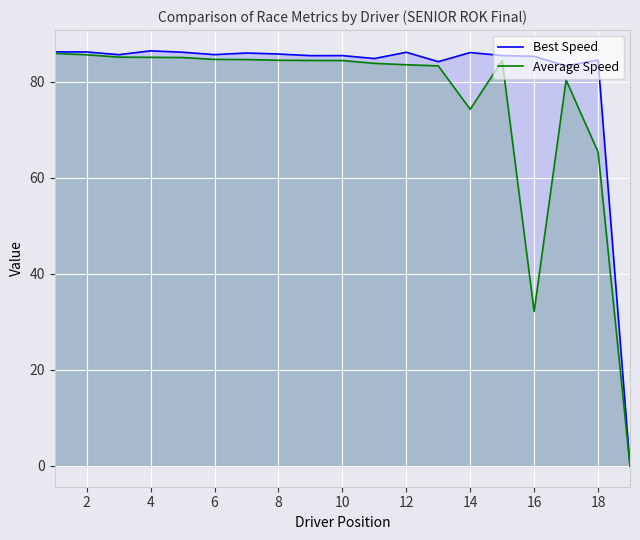

What is the highest value of the Average Speed series?

85.9